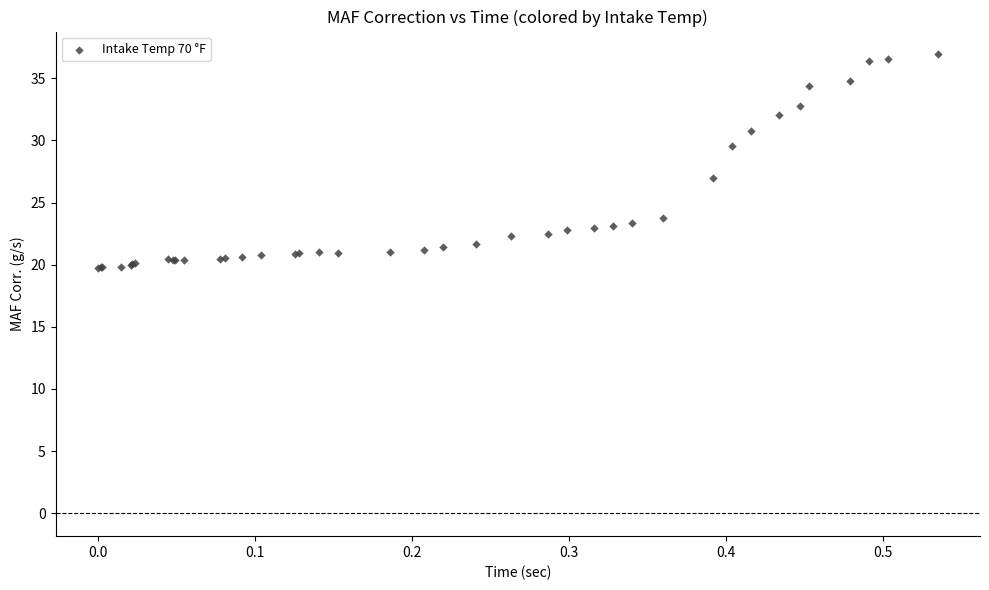

What Y value in the scatter plot is closest to 28?

27.0